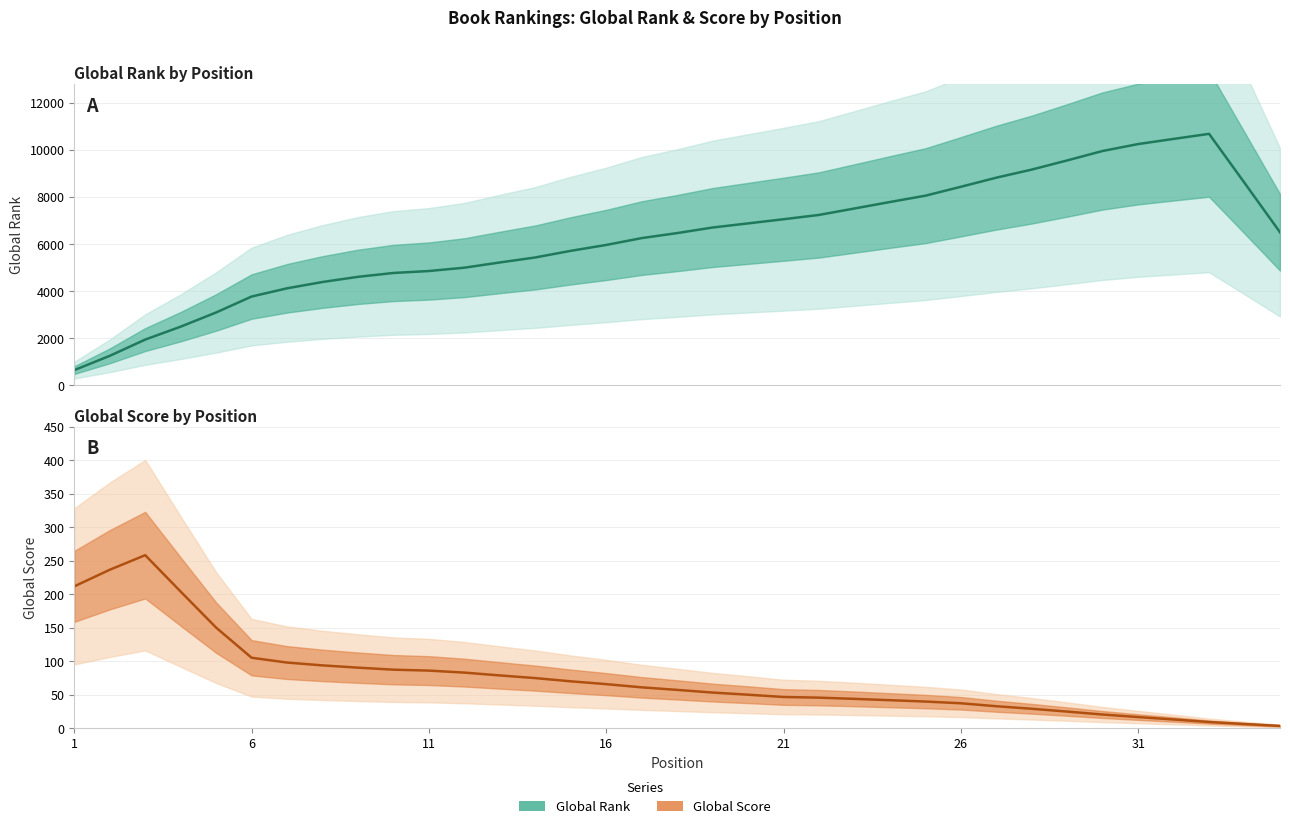

What are all the series names shown in the legend?

Global Rank, Global Score